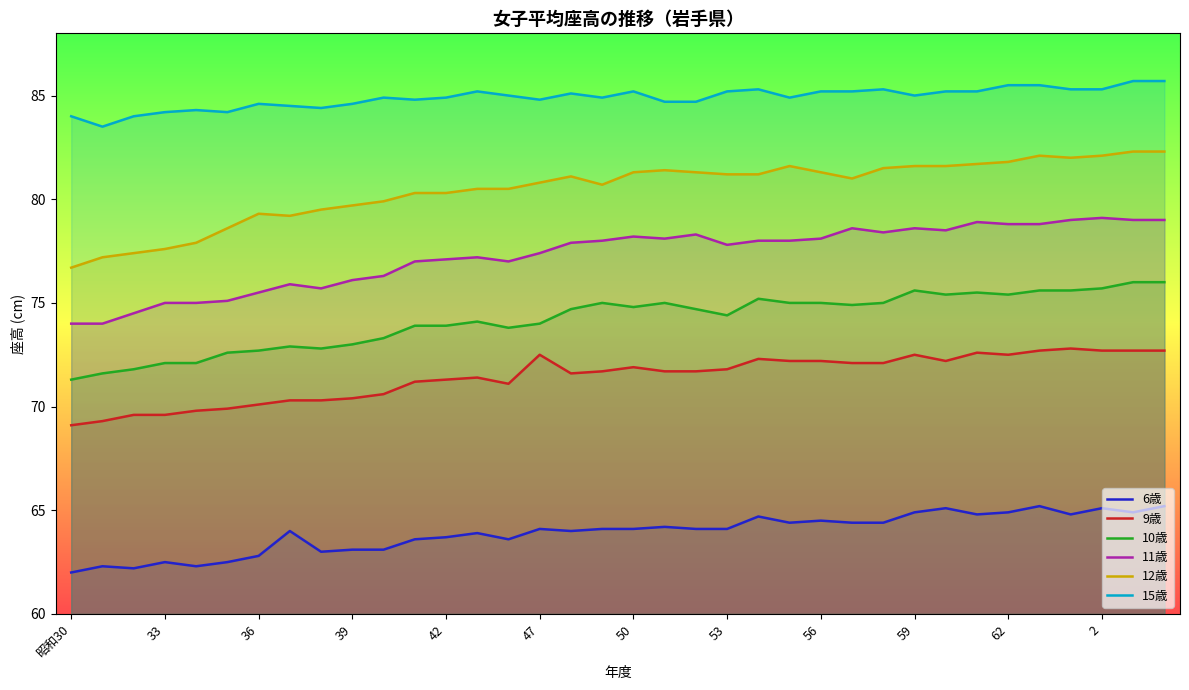

True or false: 9歳 has more than 2 interior local peaks.

True